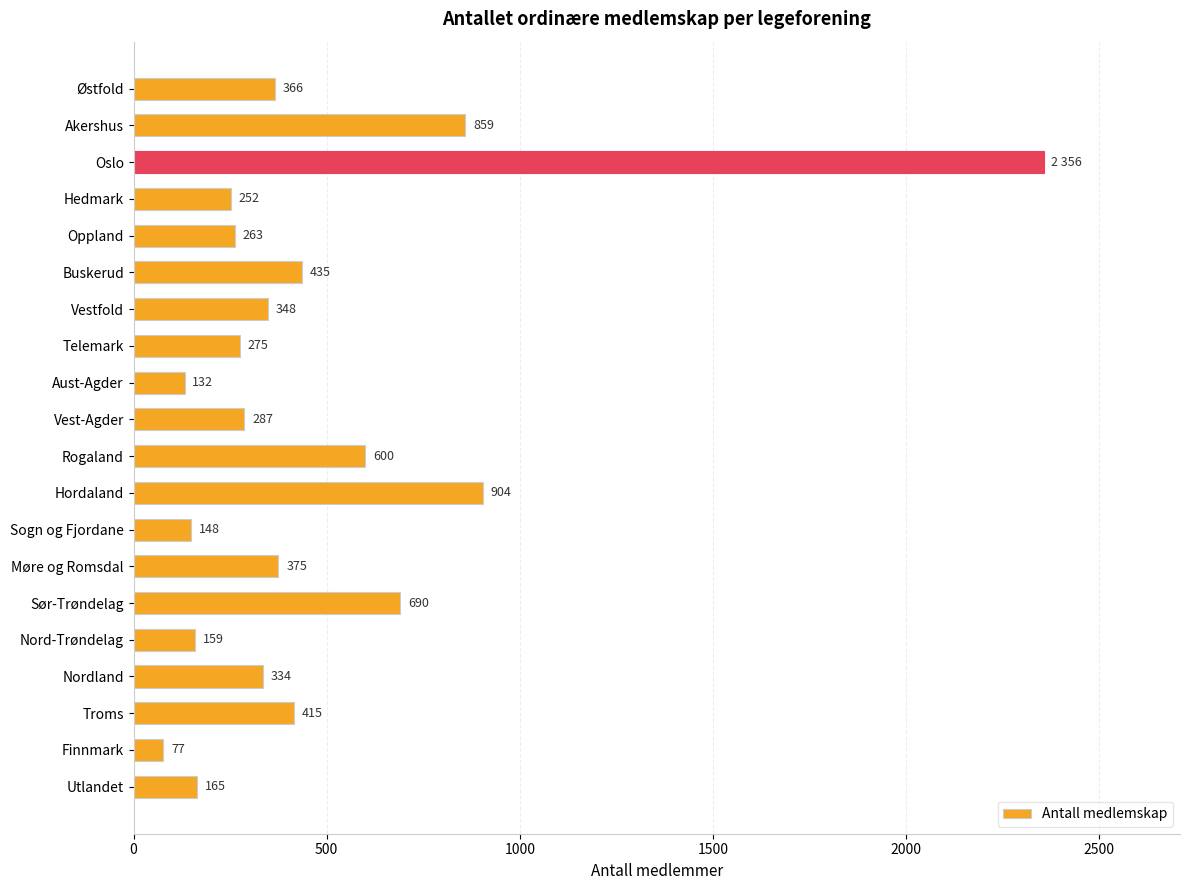

Reading top to bottom, list all the values displayed in this chart.

366	859	2356	252	263	435	348	275	132	287	600	904	148	375	690	159	334	415	77	165